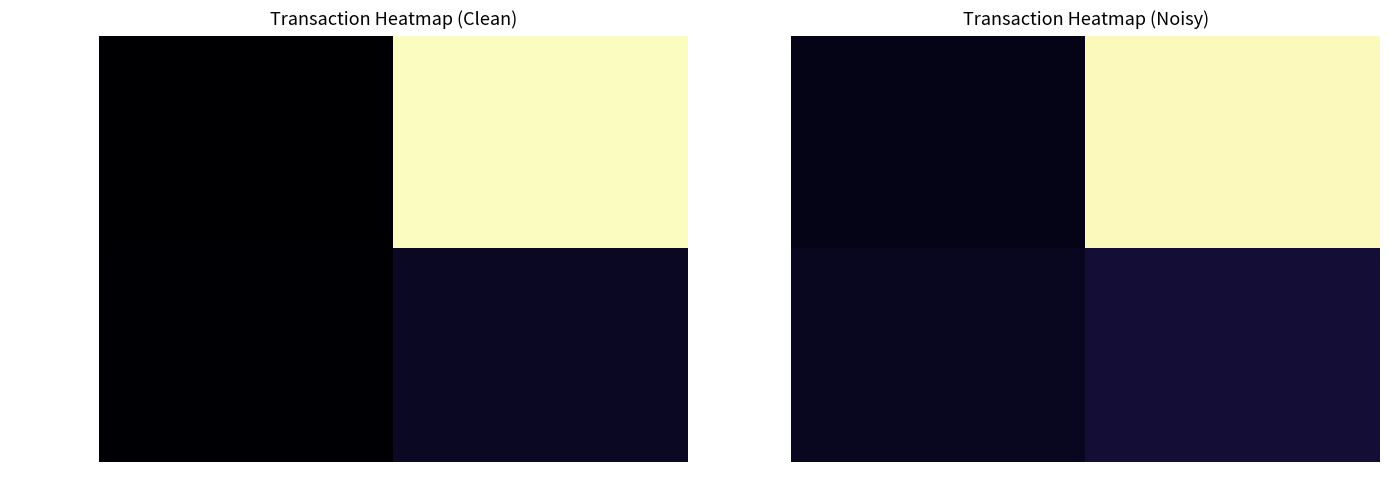

Is it true that 7030631216ff… equals 0.2 at io_index?

False